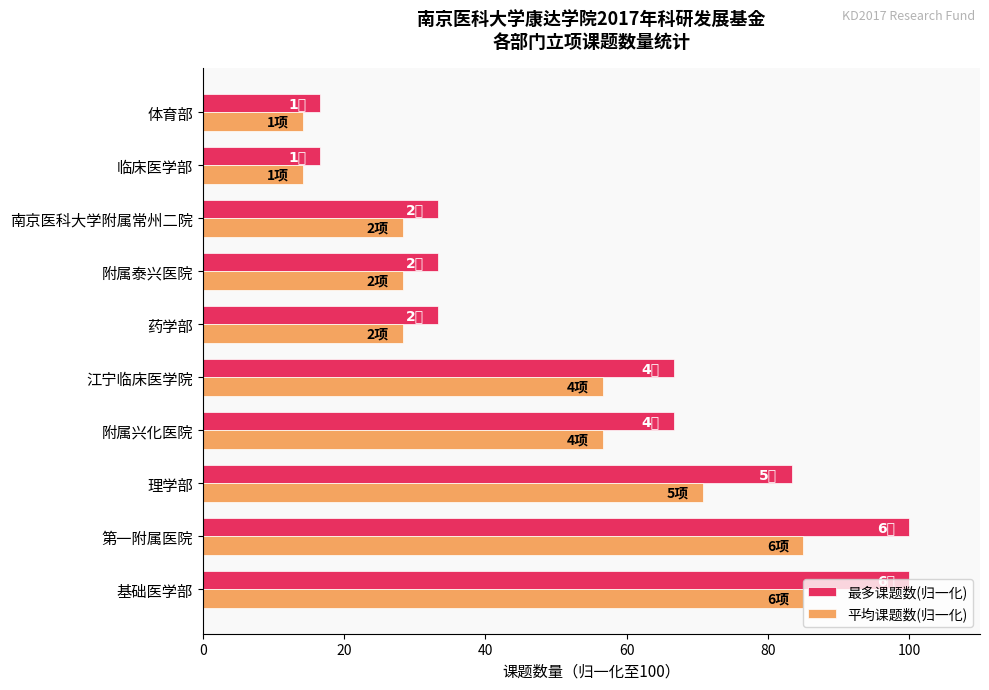

Which series has the largest total across all categories?

最多课题数(归一化)